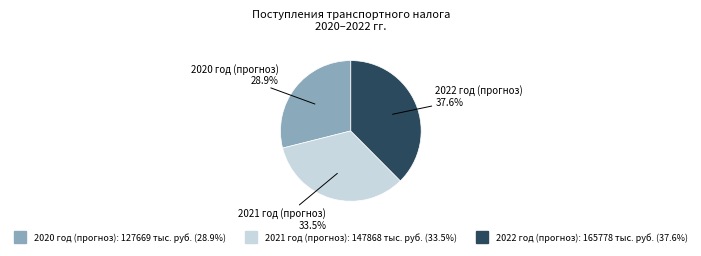

Is there a majority slice in this chart?

No